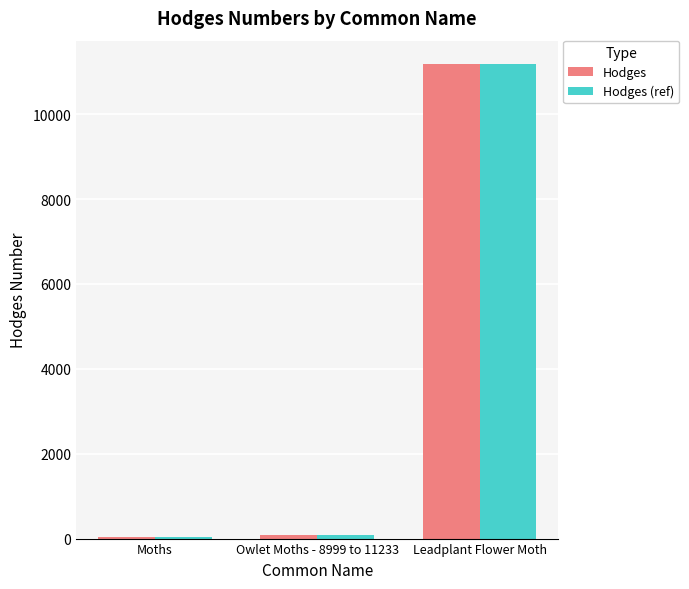

True or false: Hodges (ref) has a value of 18642.8 at Leadplant Flower Moth.

False